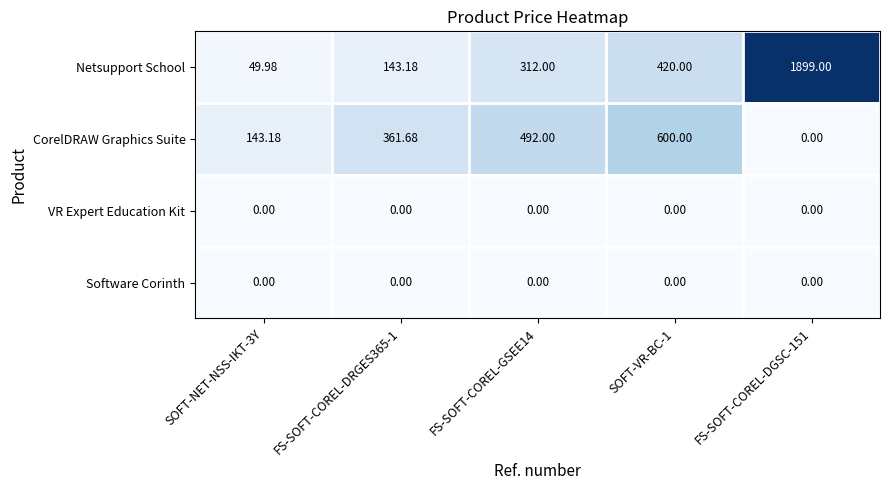

Between FS-SOFT-COREL-GSEE14 and FS-SOFT-COREL-DGSC-151, which series saw the biggest shift?

Netsupport School